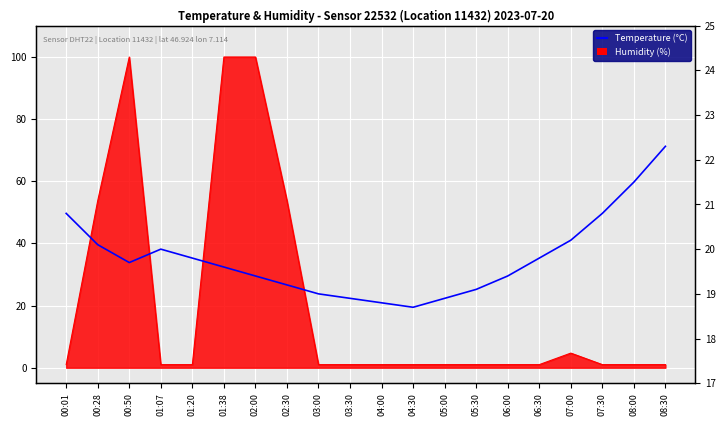

What is the smallest value displayed?

18.7